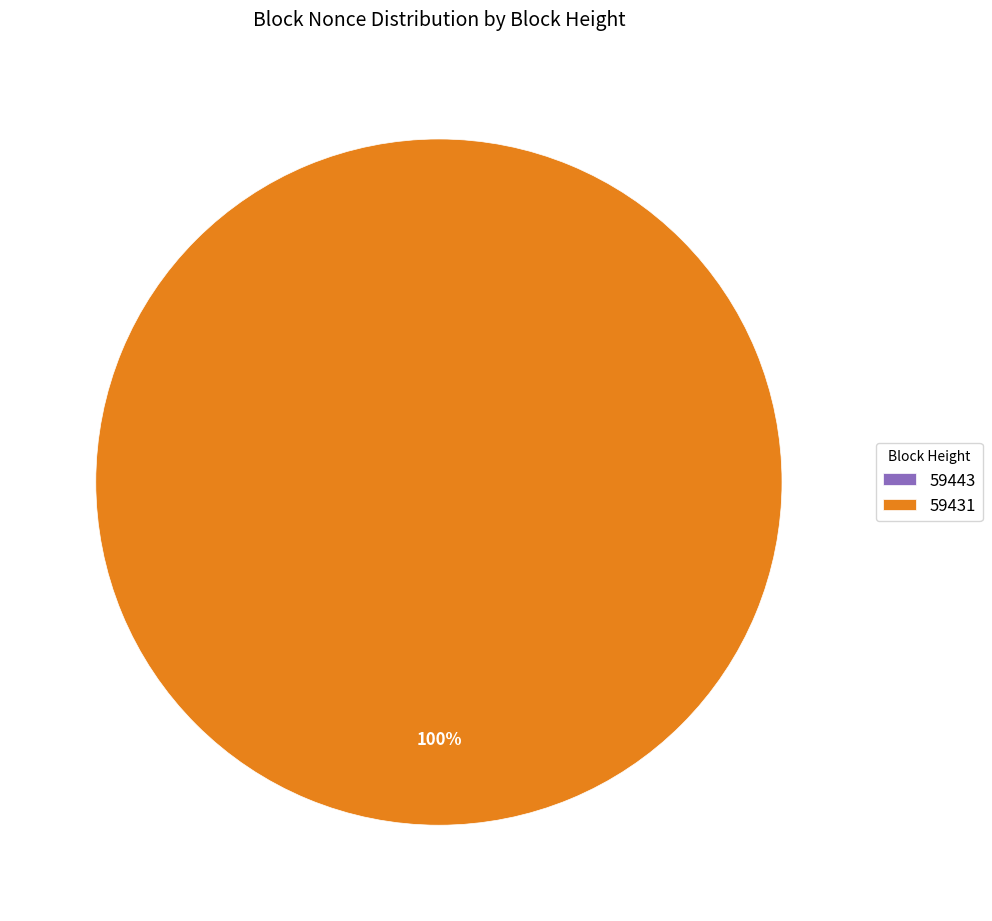

Is it true that 59443 is 0% of the pie?

True